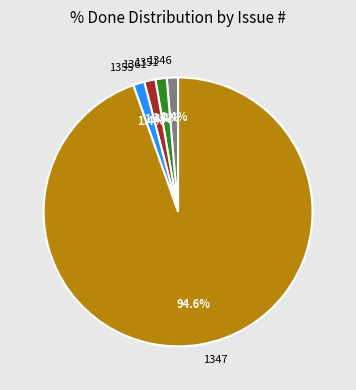

Which slice is the largest?

1347